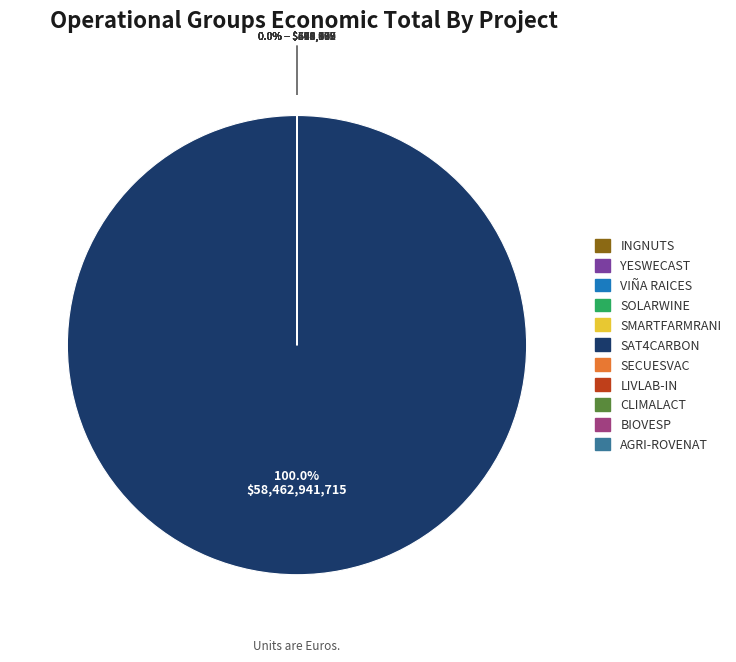

Which slice represents more than half of the pie?

SAT4CARBON